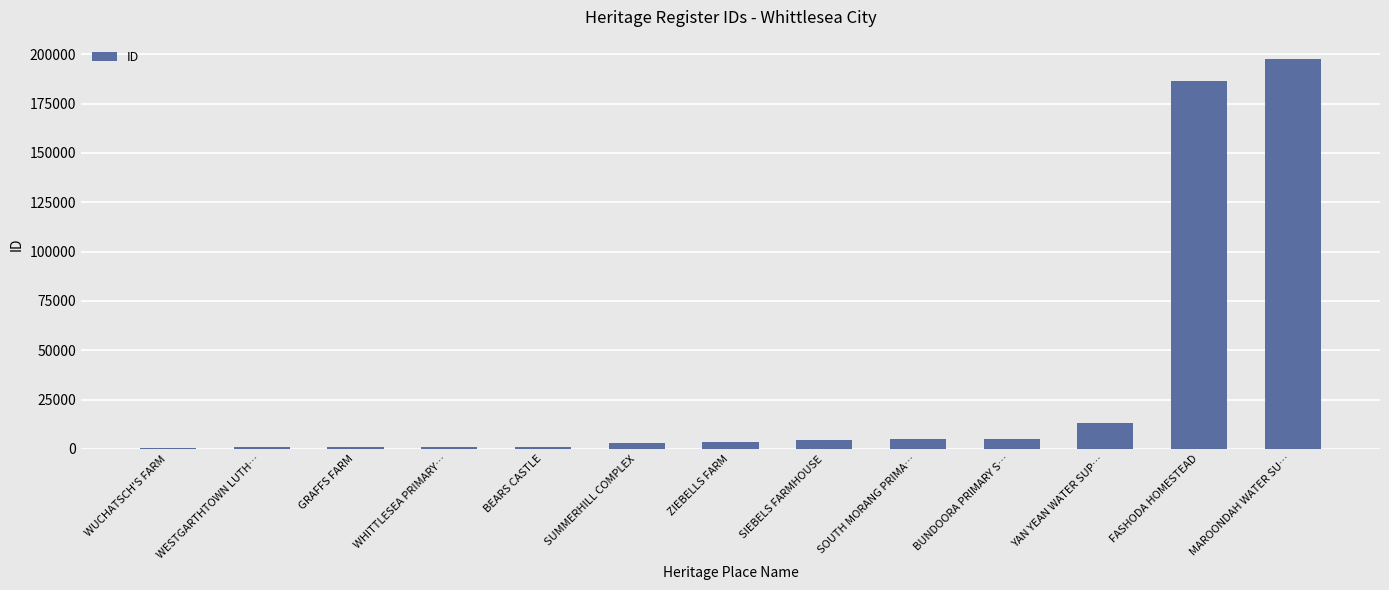

Between BUNDOORA PRIMARY S… and SUMMERHILL COMPLEX, which is larger?

BUNDOORA PRIMARY S…